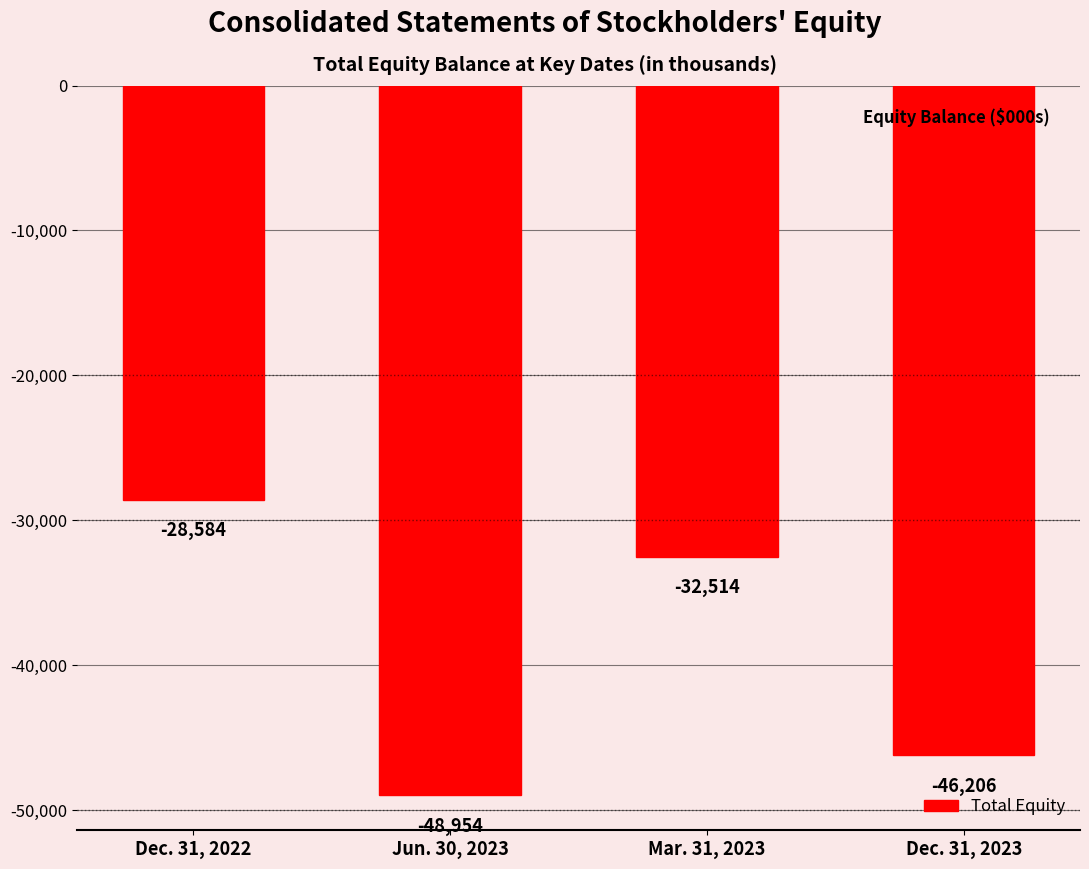

What is the average value?

-39064